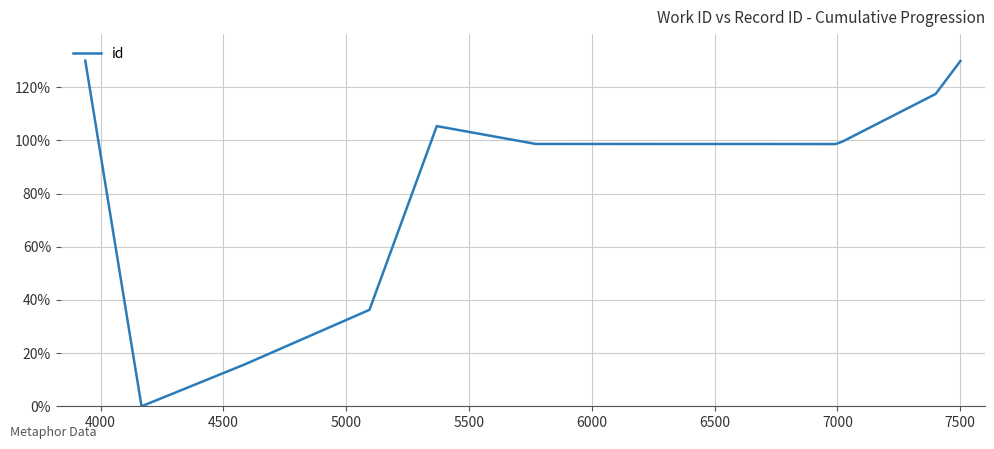

What is the difference between the maximum and minimum values?

130.0